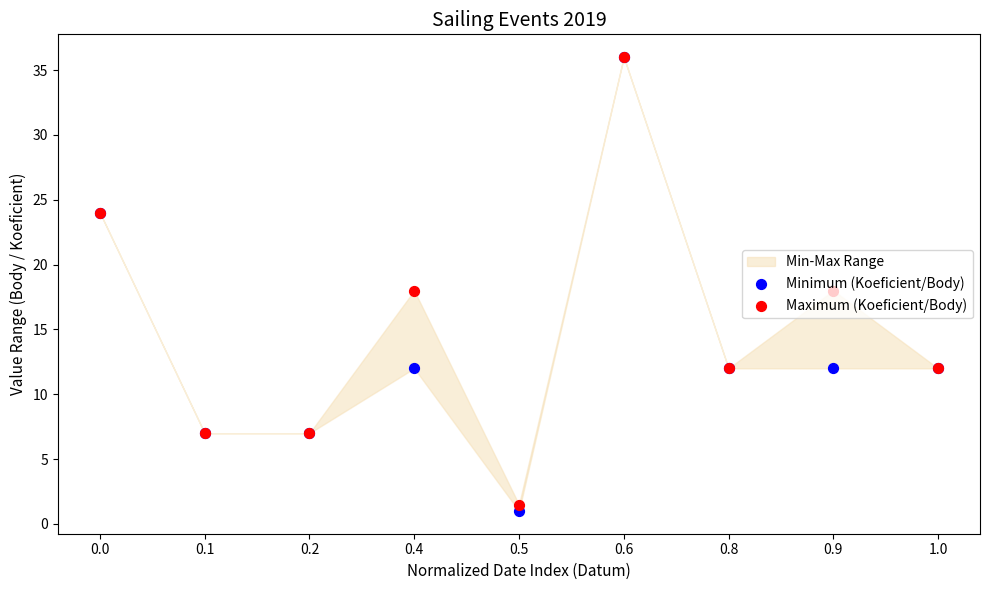

Which series reaches the minimum Y coordinate?

Minimum (Koeficient/Body)